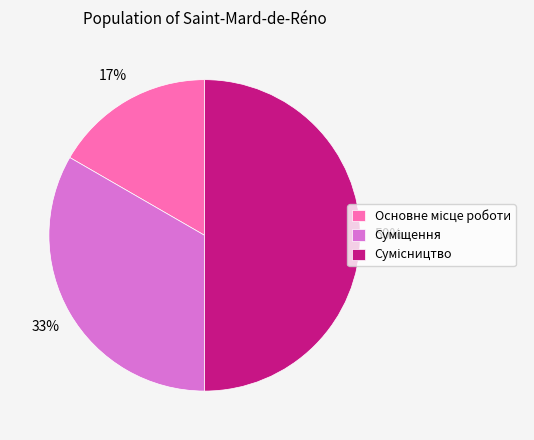

How many segments does this pie chart have?

3